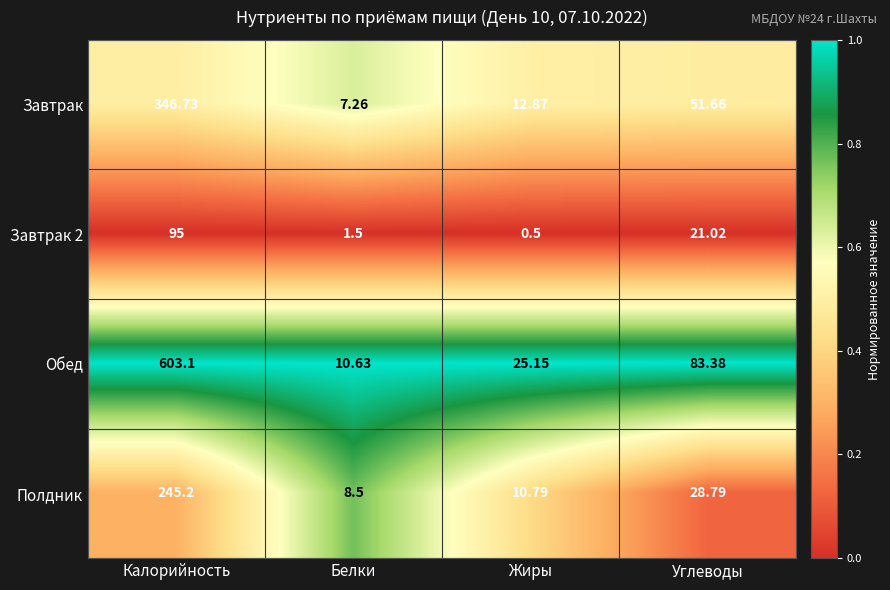

Which label corresponds to the largest value in the chart?

Калорийность